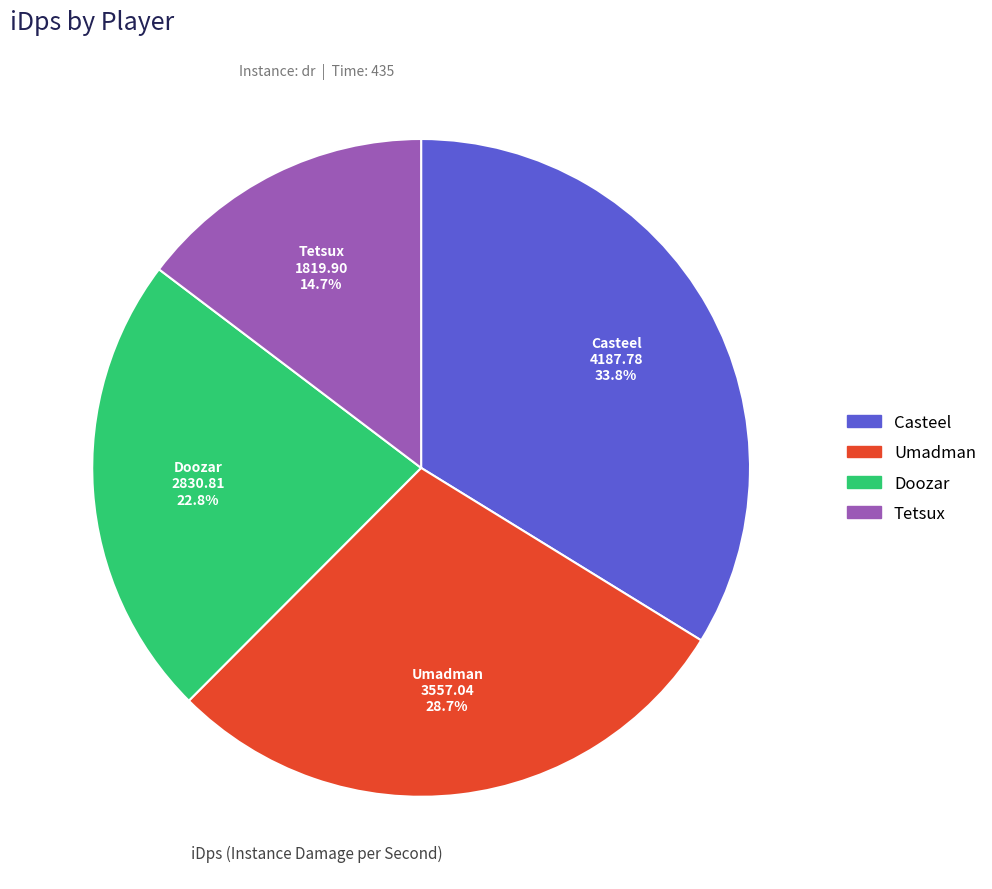

What is the total percentage of Doozar and Umadman?

51.5%